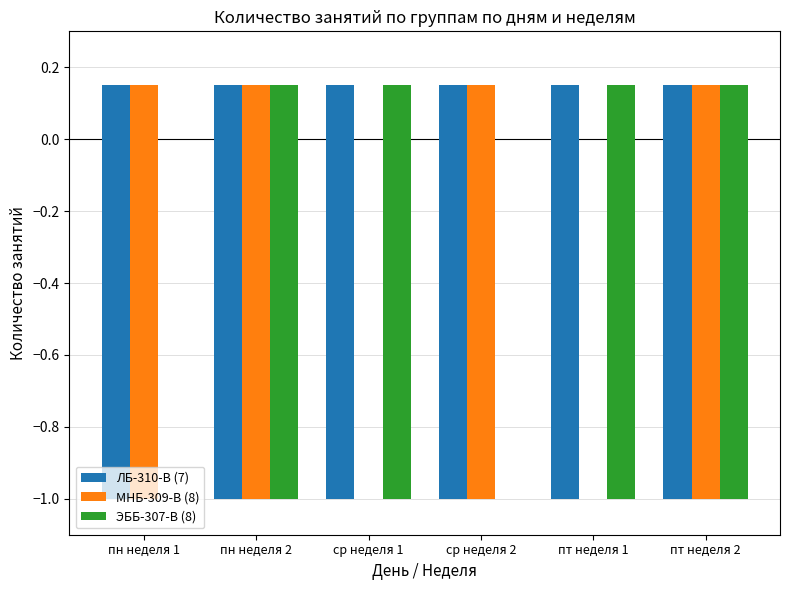

What is the difference between the ЭББ-307-В (8) values at пн неделя 2 and пн неделя 1?

1